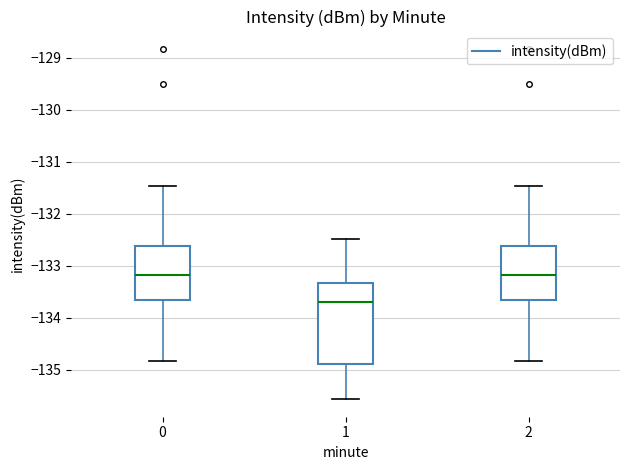

Reading left to right, transcribe this box plot: for each box, give where its median line is, the range the box spans, and where its two whiskers end, as read against the y-axis. The values are not printed on the chart, so give them approximately, as read against the axis.

0: median -133.2, box -133.7 to -132.6, whiskers -134.8 to -131.5
1: median -133.7, box -134.9 to -133.3, whiskers -135.6 to -132.5
2: median -133.2, box -133.7 to -132.6, whiskers -134.8 to -131.5